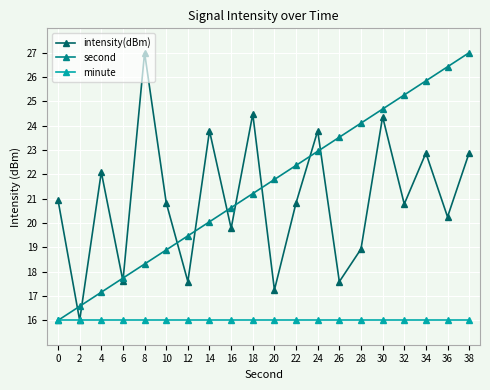

What is the maximum value shown in the chart?

27.0